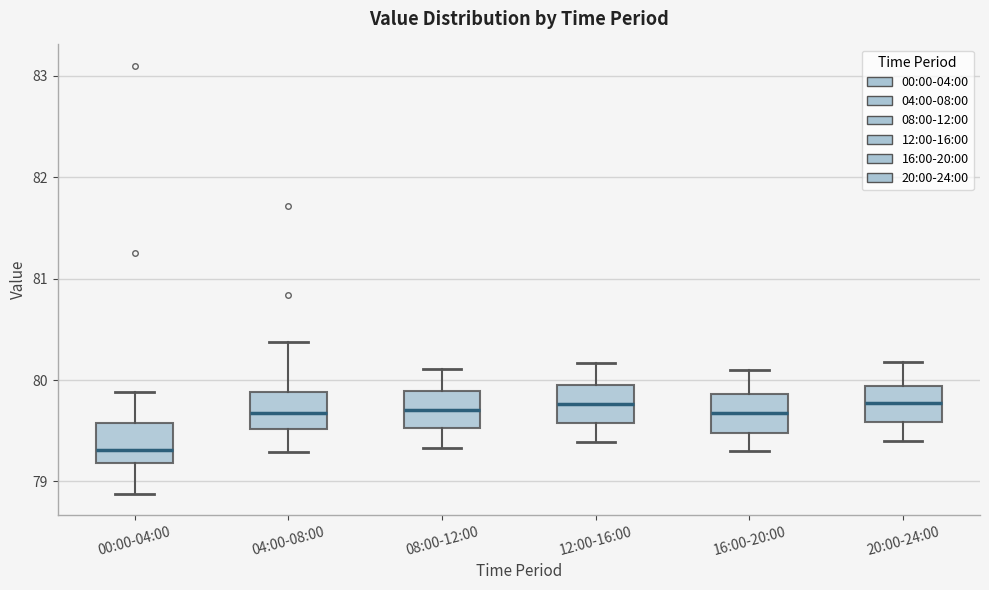

Where is the lower edge of the box for 04:00-08:00 on the y-axis? The values are not printed on the chart, so give them approximately, as read against the axis.

79.5